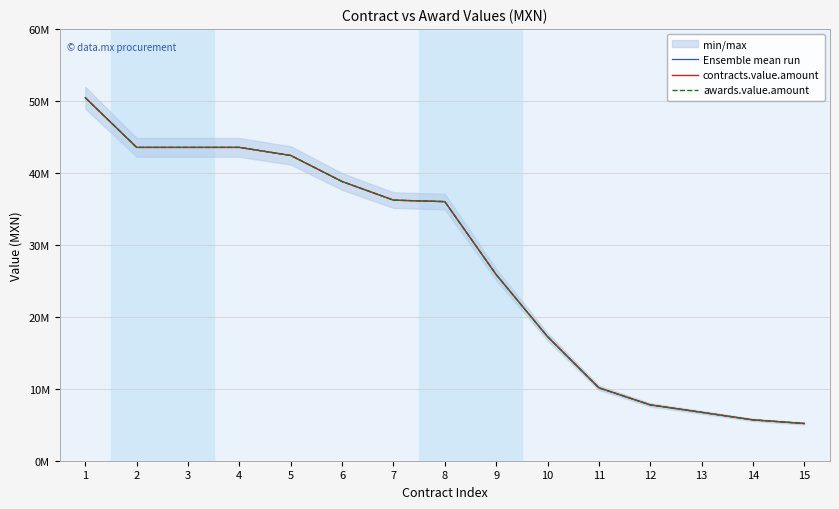

What is the minimum value shown in the chart?

5172413.8